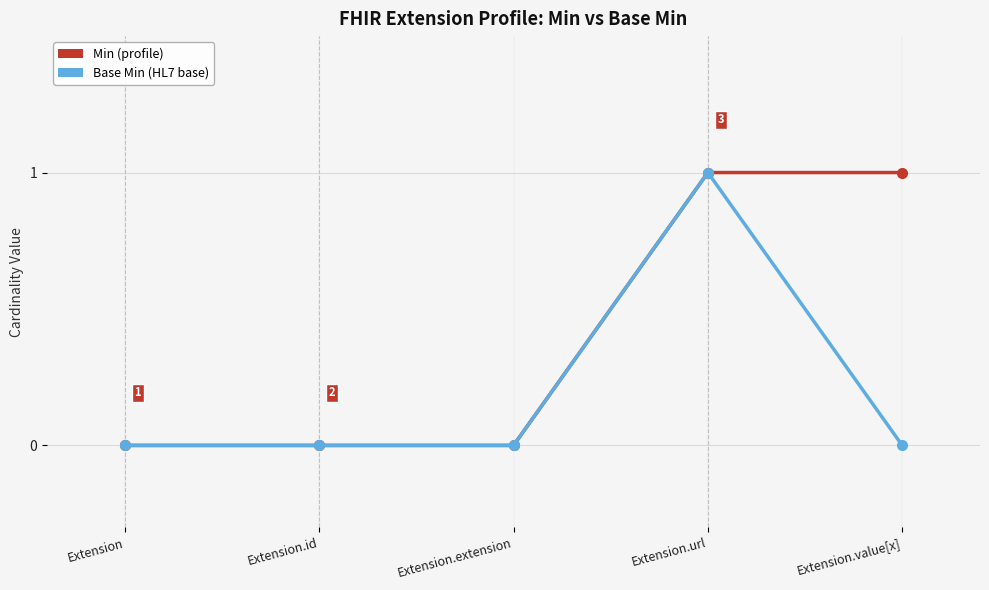

What is the label of the 5th point from the left?

Extension.value[x]